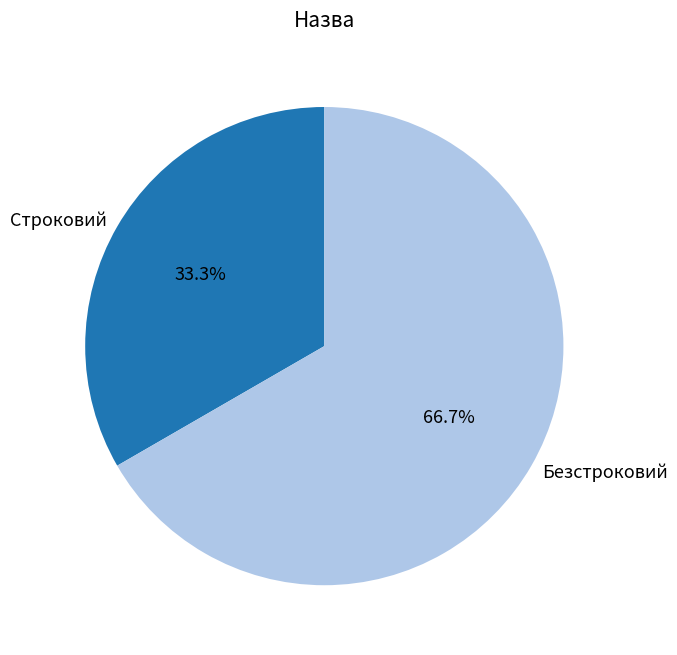

Which has a higher value, Безстроковий or Строковий?

Безстроковий